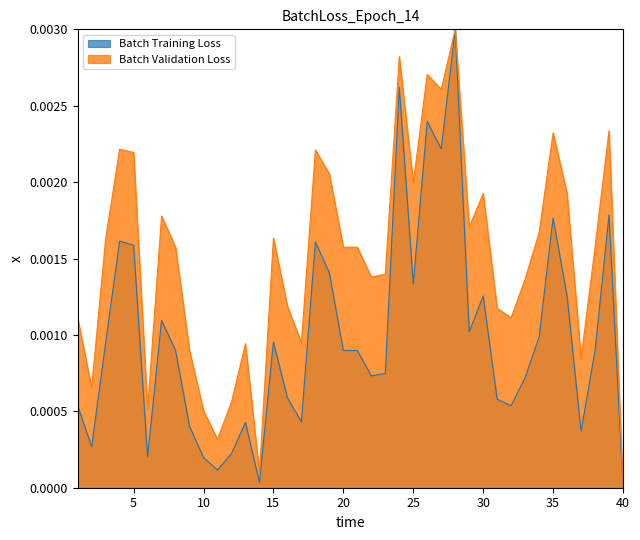

At which label does lwage reach its minimum?

40